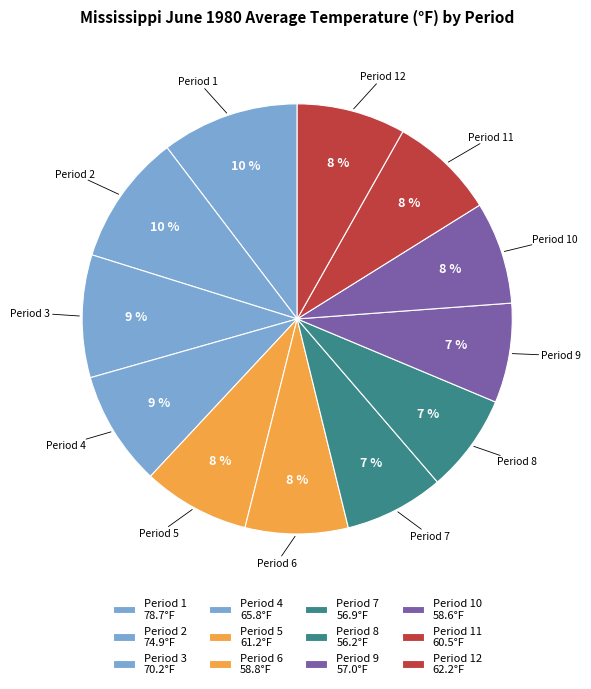

How many slices are in this pie chart?

12